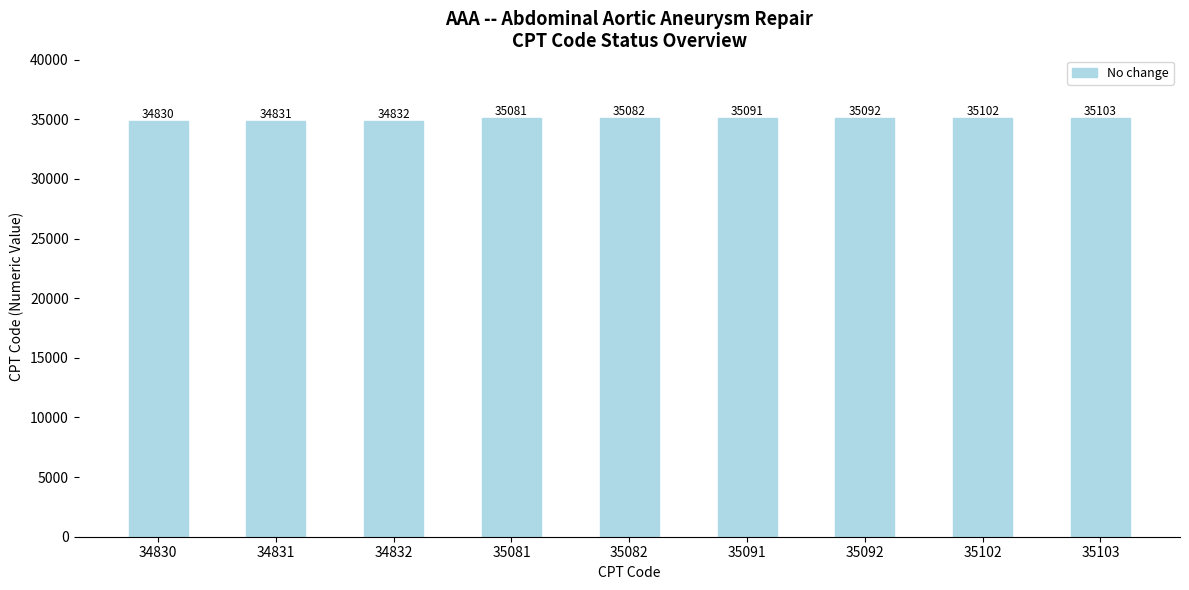

Which category has the lowest value across all series?

34830